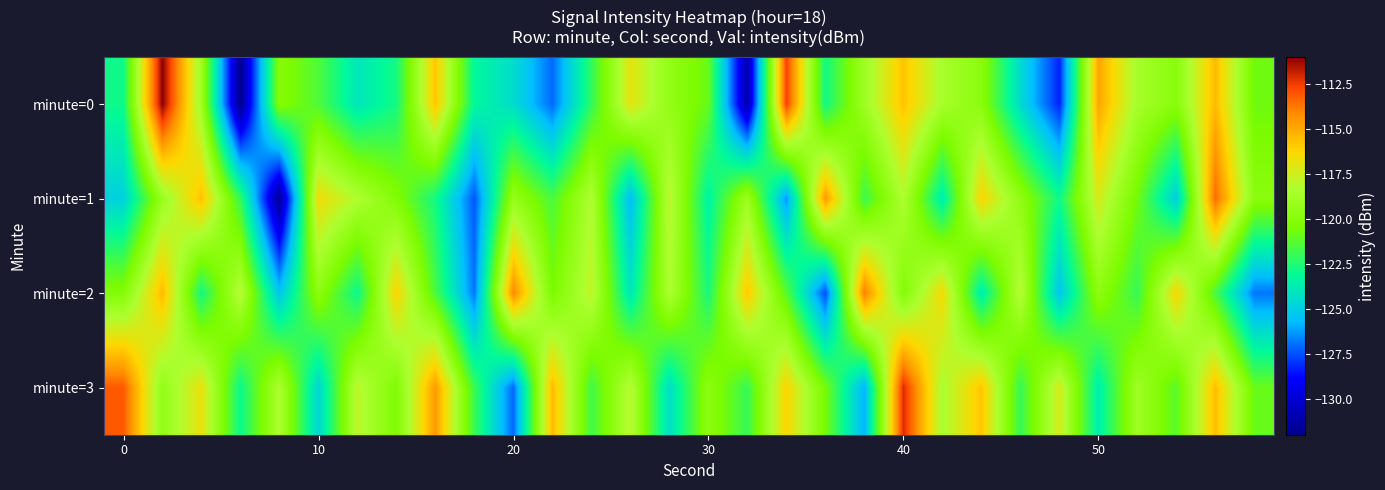

Which series has the largest total across all categories?

minute=3